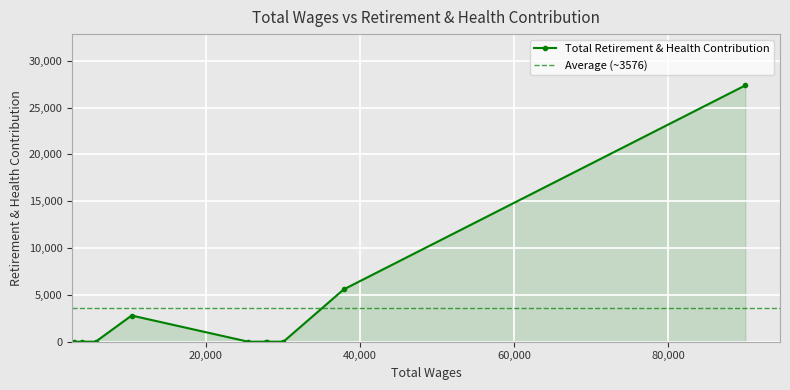

Which label corresponds to the largest value in the chart?

Director Of Preschool